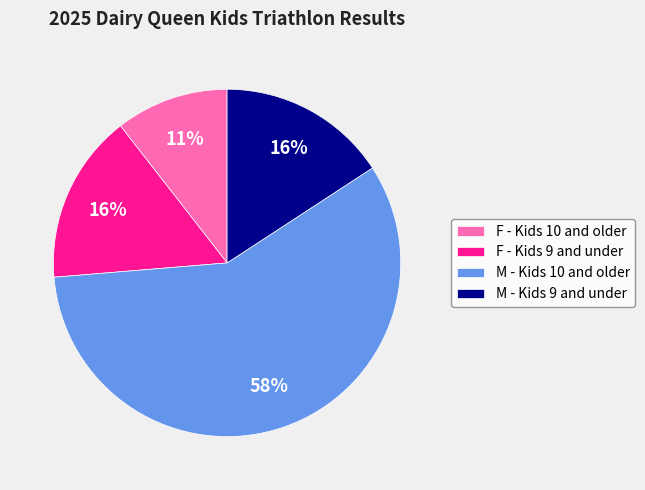

Is the sum of F - Kids 10 and older and M - Kids 9 and under greater than half?

No